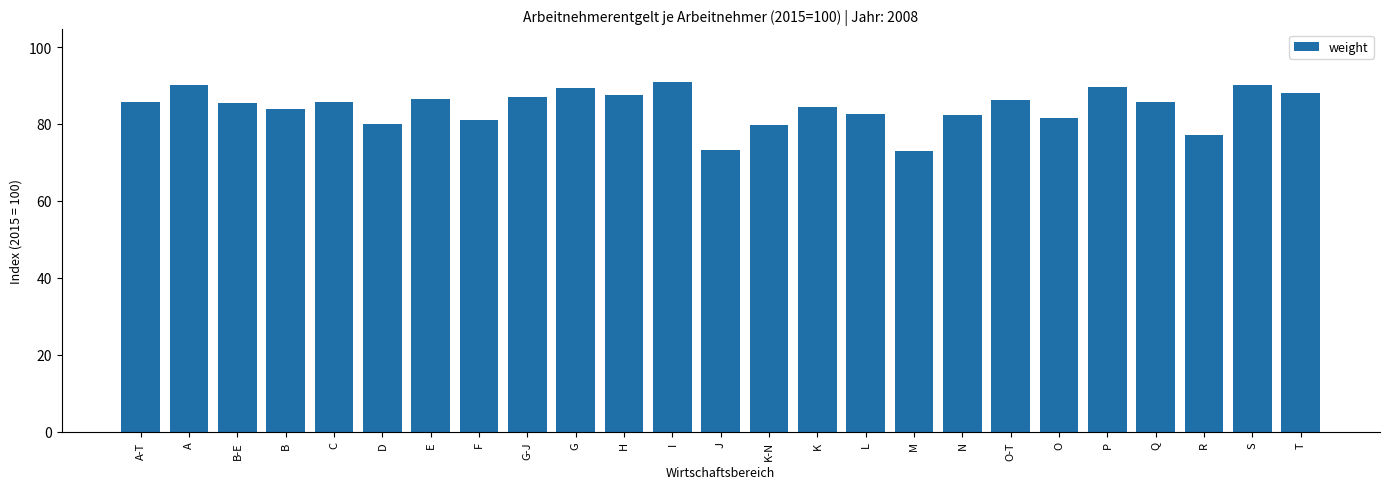

What is the maximum value shown in the chart?

91.0